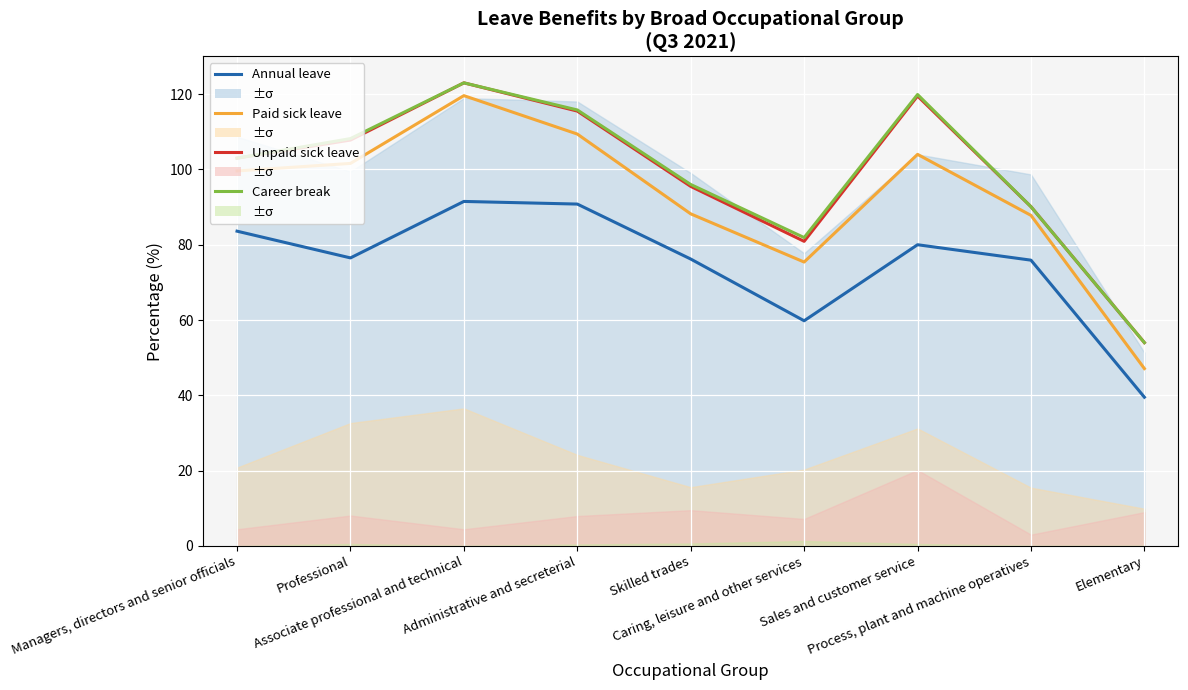

True or false: Paid sick leave and Career break cross at least once.

False